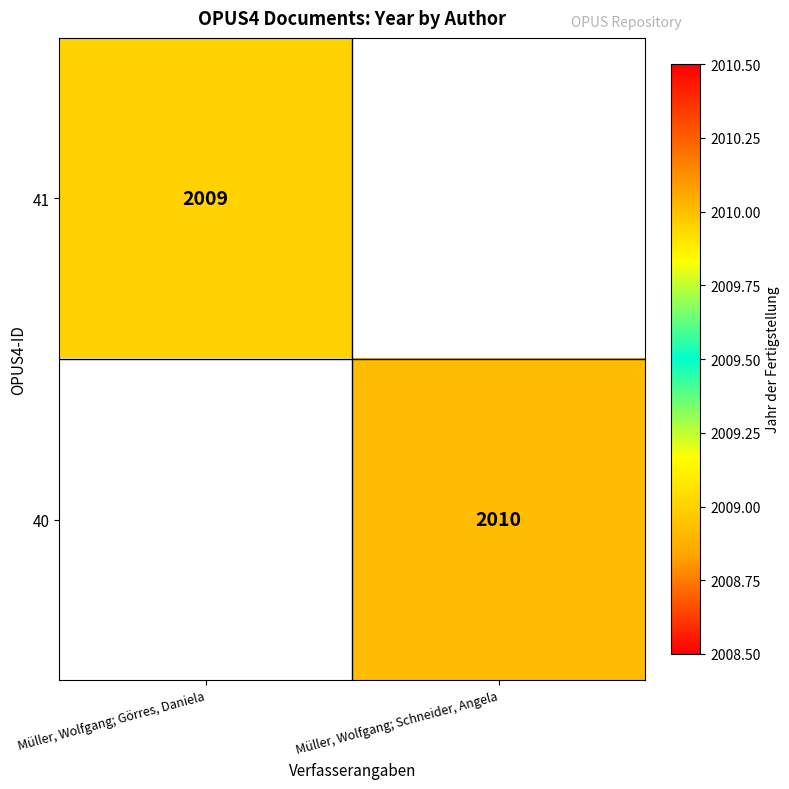

At which category does the chart reach its peak across all series?

Müller, Wolfgang; Schneider, Angela